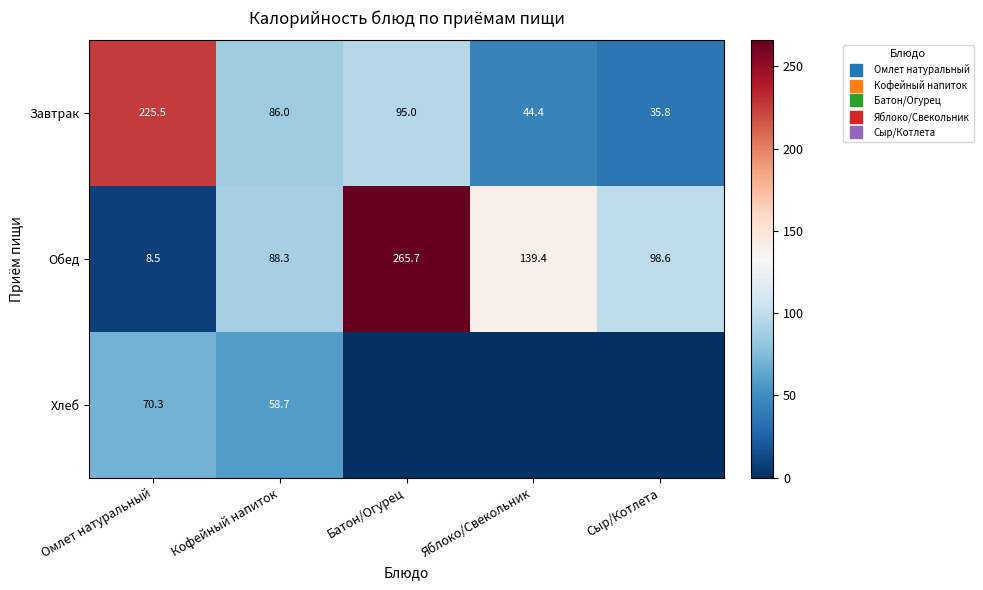

Is the value of Завтрак at Батон/Огурец greater than the value of Хлеб at Омлет натуральный?

Yes